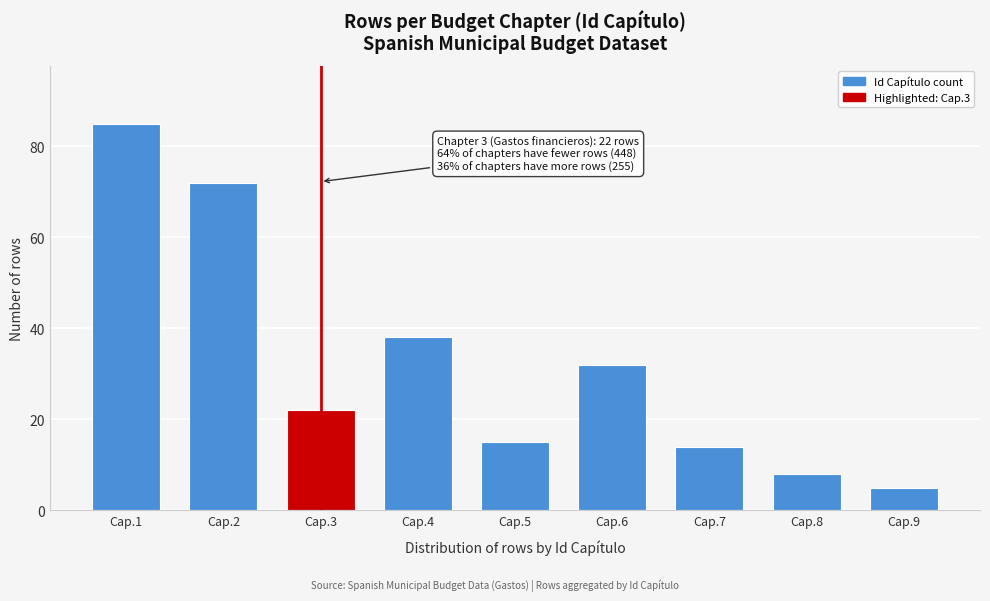

Reading right to left, extract all data points from this chart.

Cap.9=5	Cap.8=8	Cap.7=14	Cap.6=32	Cap.5=15	Cap.4=38	Cap.3=22	Cap.2=72	Cap.1=85